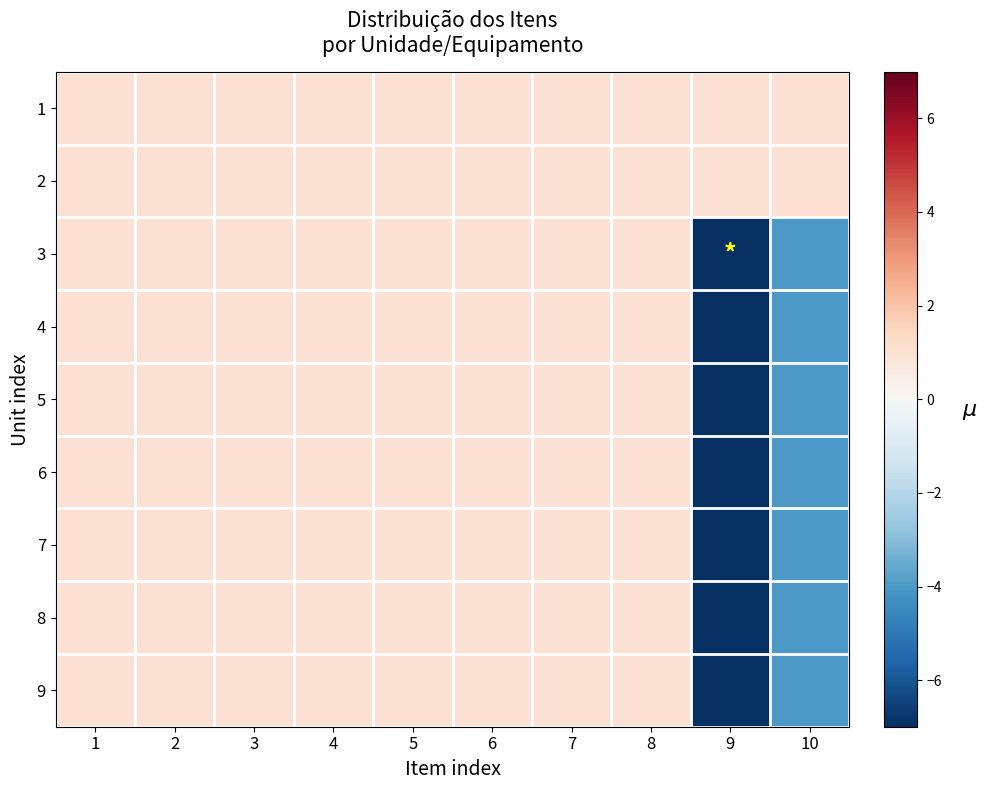

What is the total value across all series at 10?

-25.9